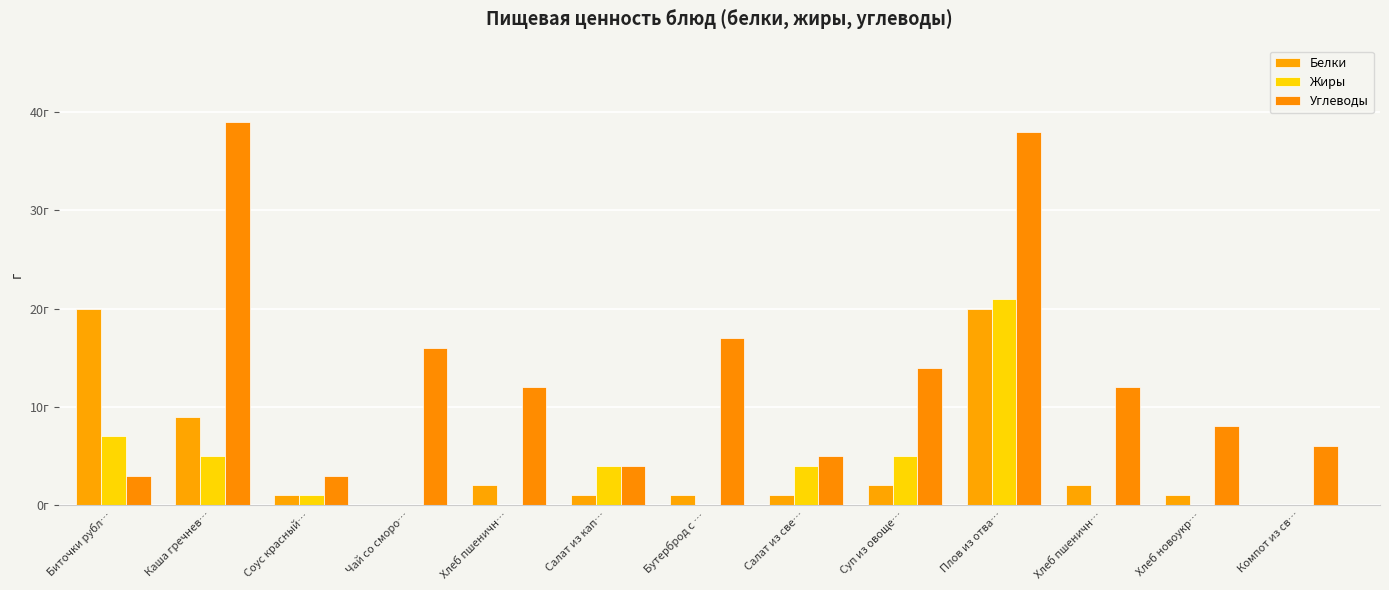

Where does the Белки series first go above 1?

Биточки рубл…